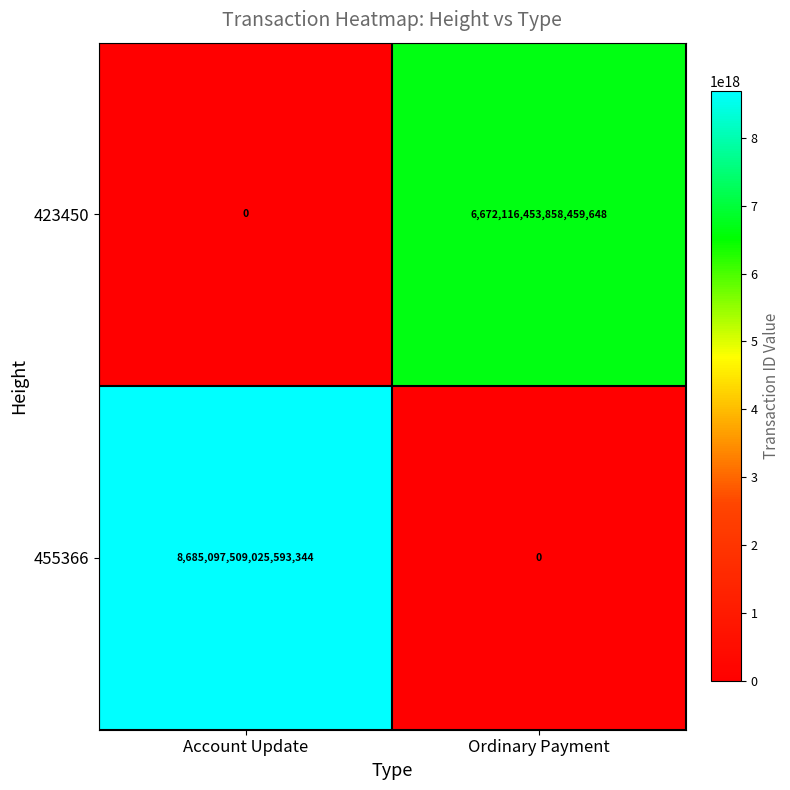

Where is 455366 nearest to the value 4342548754512796672?

Account Update